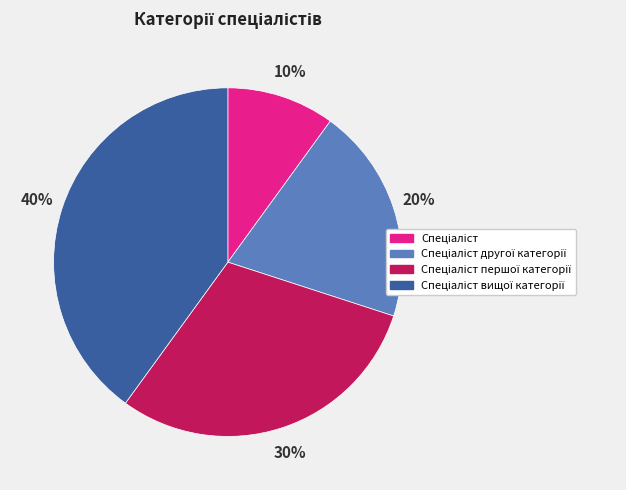

Is there a majority slice in this chart?

No